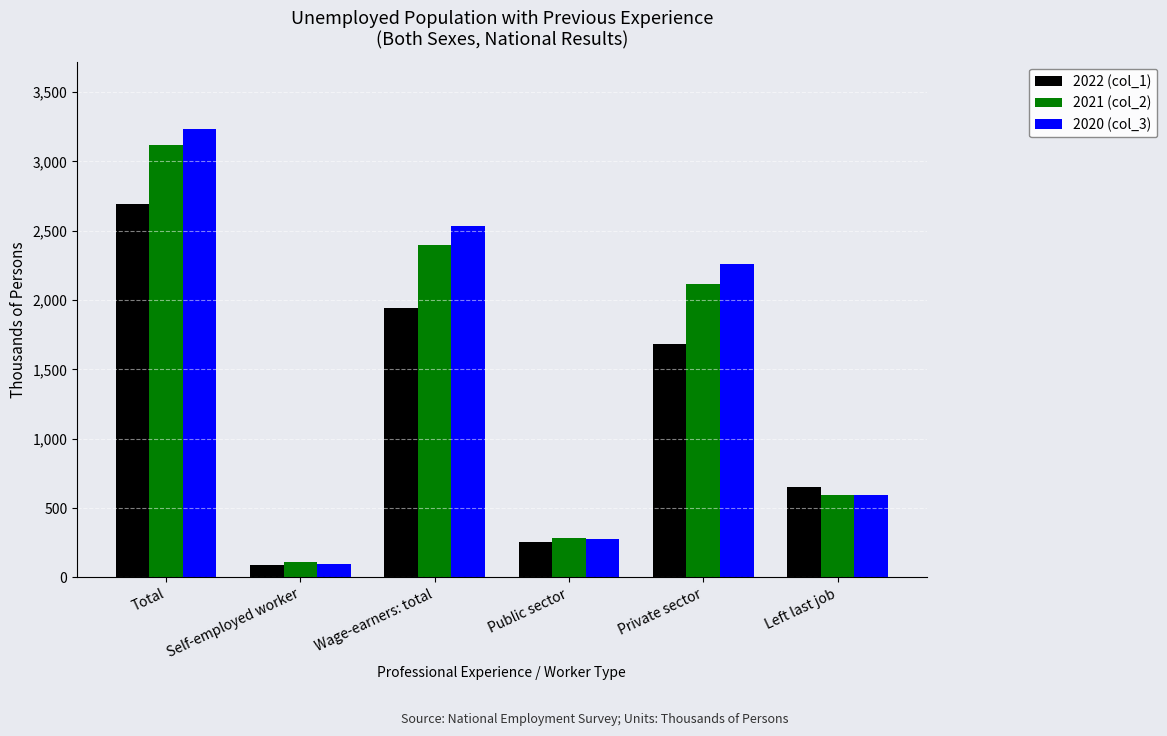

How many bars are there in each group?

3